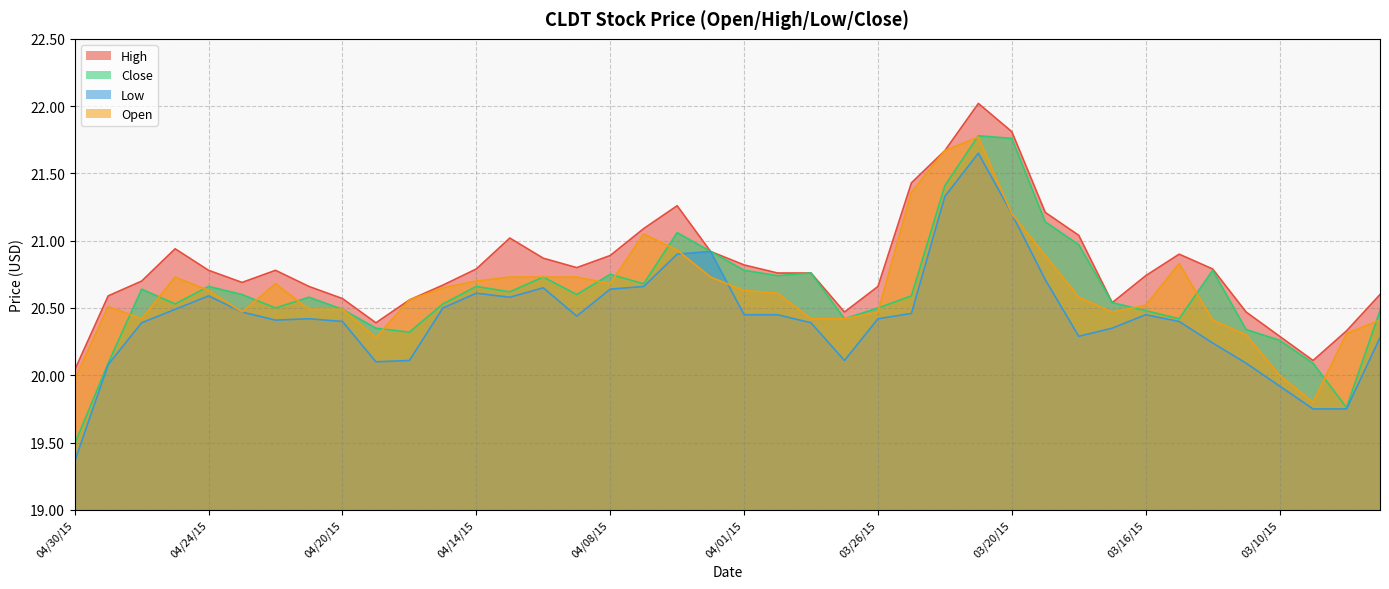

At which category does the chart reach its minimum across all series?

04/30/15